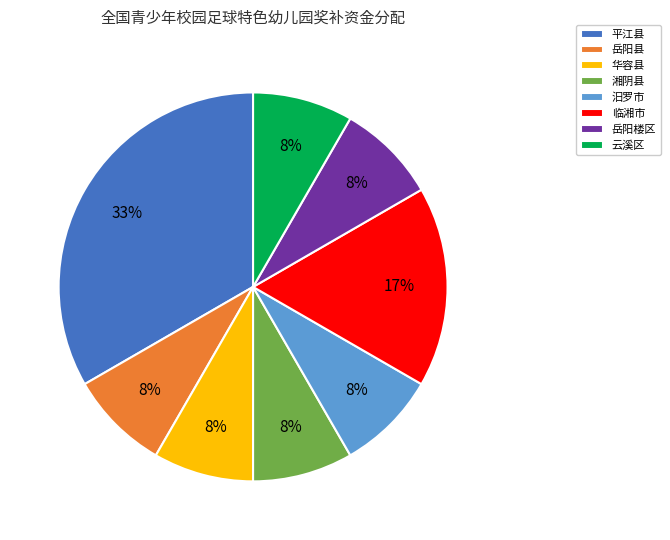

Does 岳阳楼区 represent more than half of the total?

No